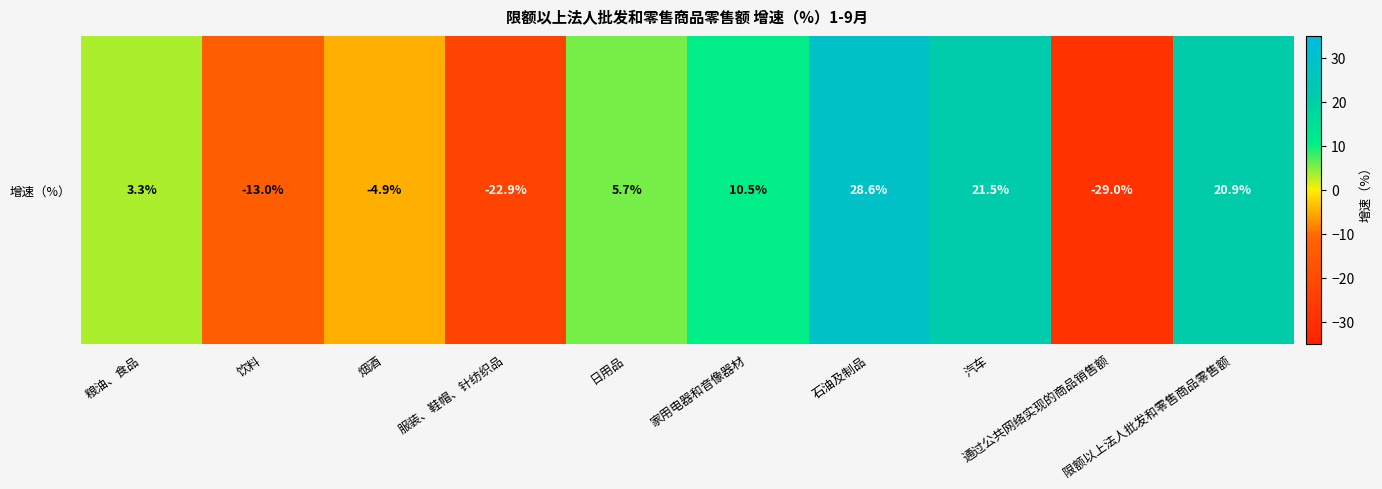

The chart shows a value of -4.9 at 烟酒. True or false?

True